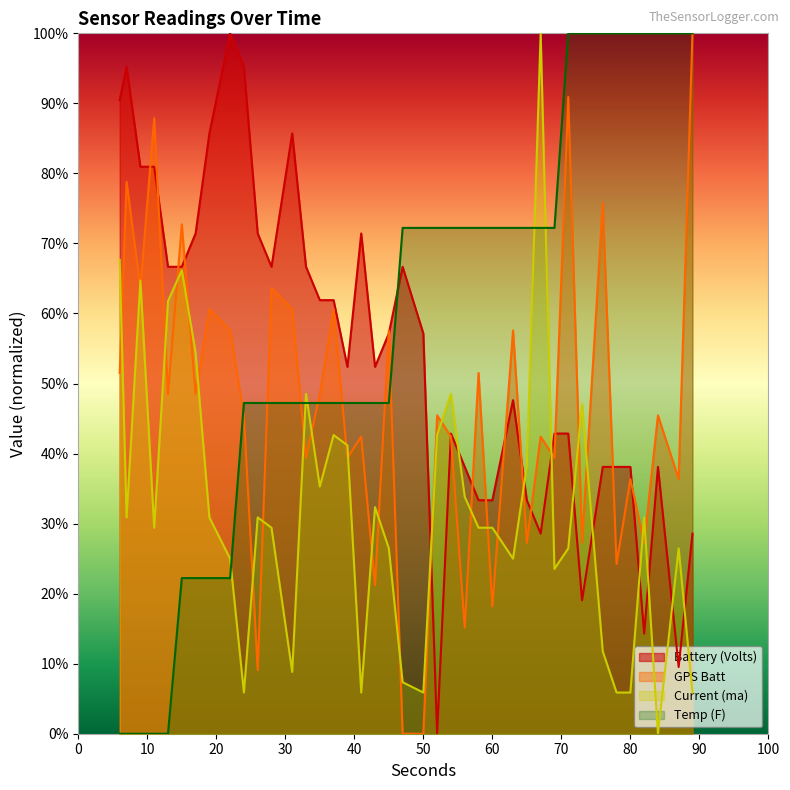

What are all the series names shown in the legend?

Battery (Volts), GPS Batt, Current (ma), Temp (F)